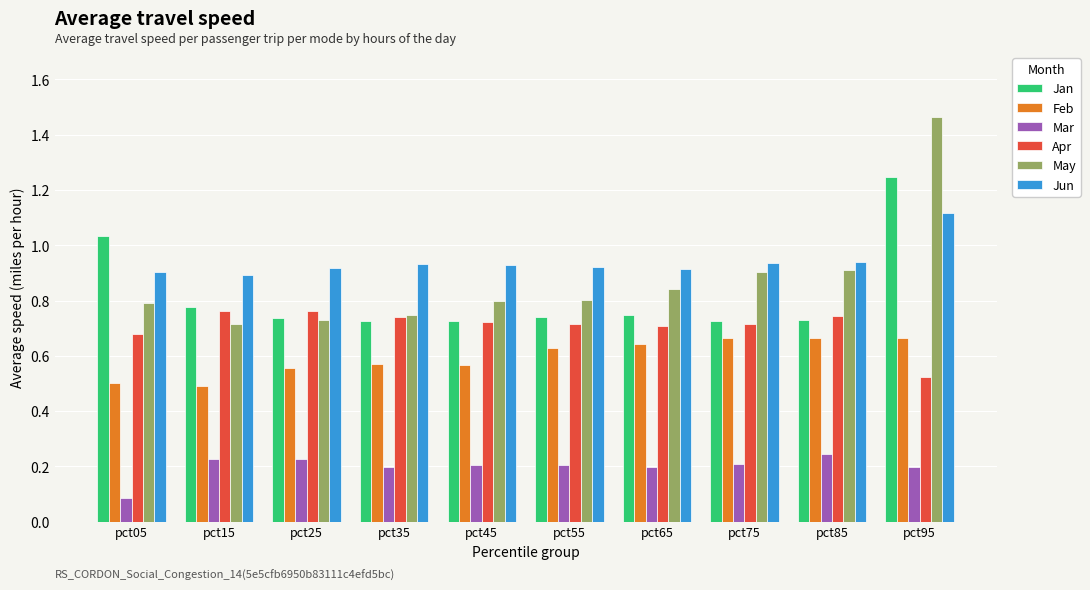

How many bars are there in total?

60